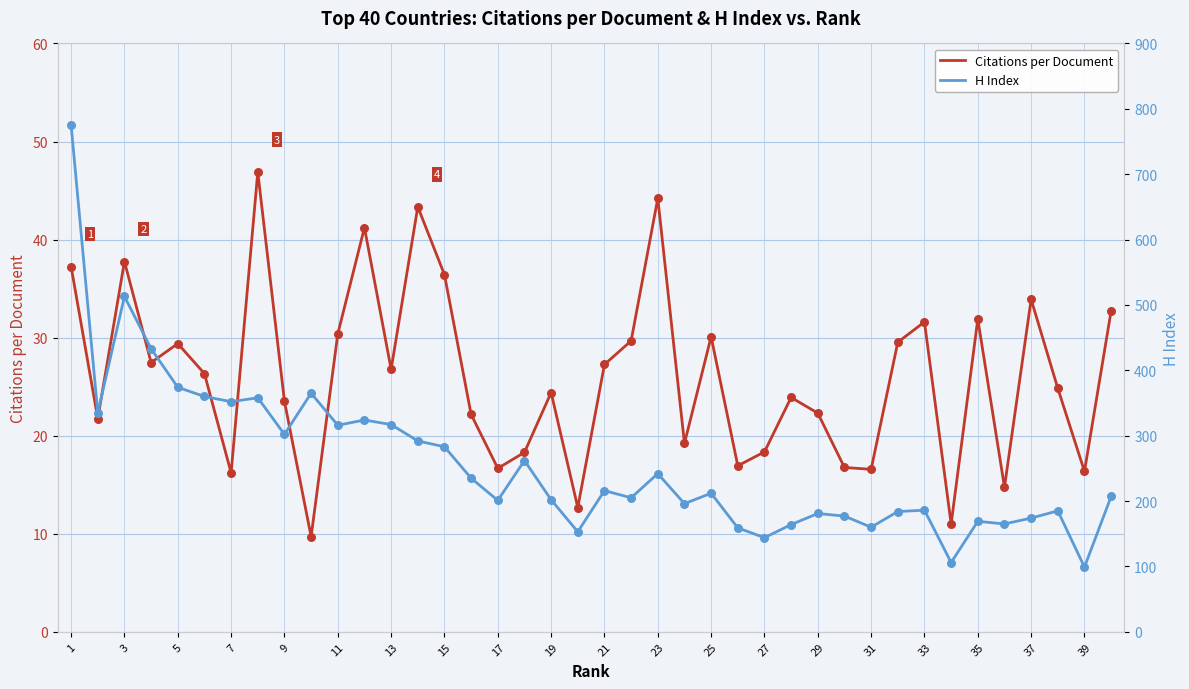

Which series contains the highest Y value?

H Index